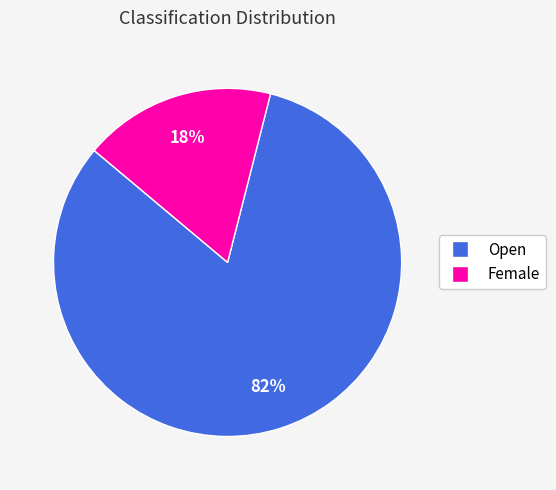

Is it true that Female is 18% of the pie?

True